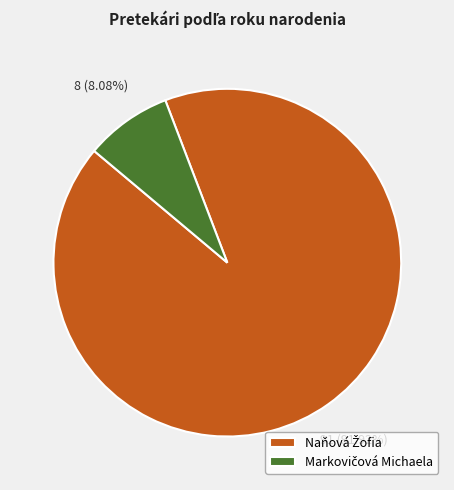

Is there a majority slice in this chart?

Yes